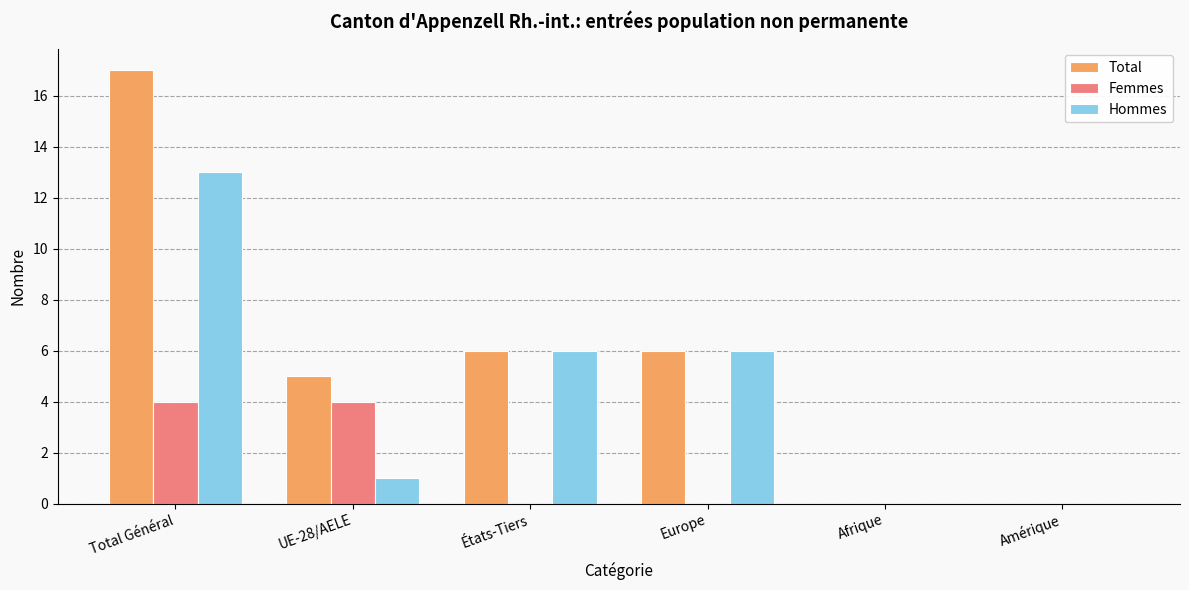

Count the number of categories in the chart.

6